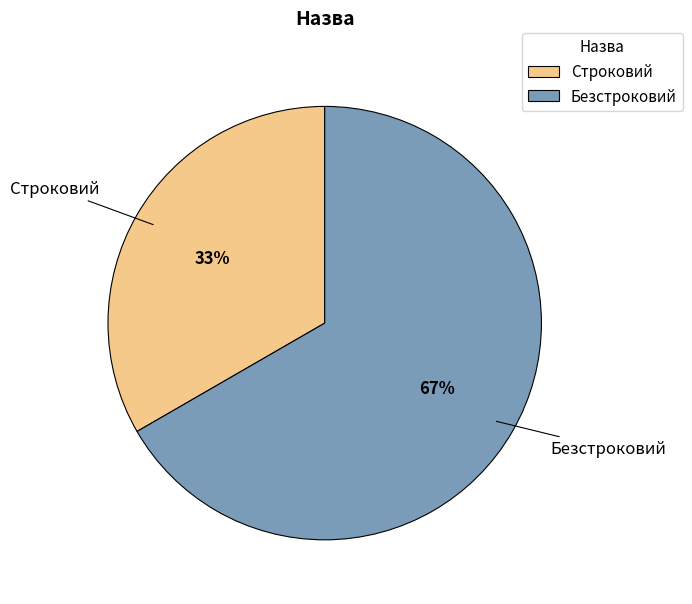

How many segments does this pie chart have?

2